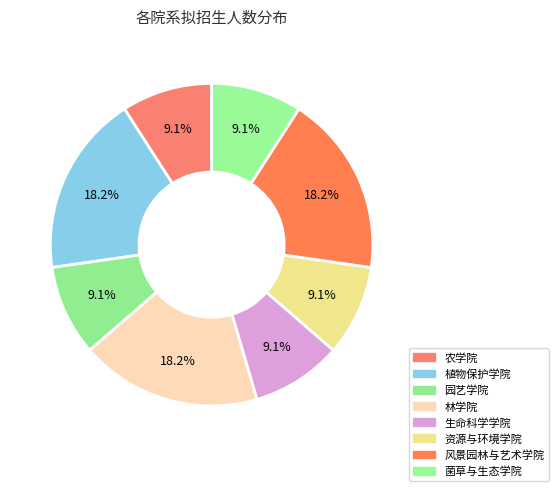

Which has a higher value, 菌草与生态学院 or 风景园林与艺术学院?

风景园林与艺术学院